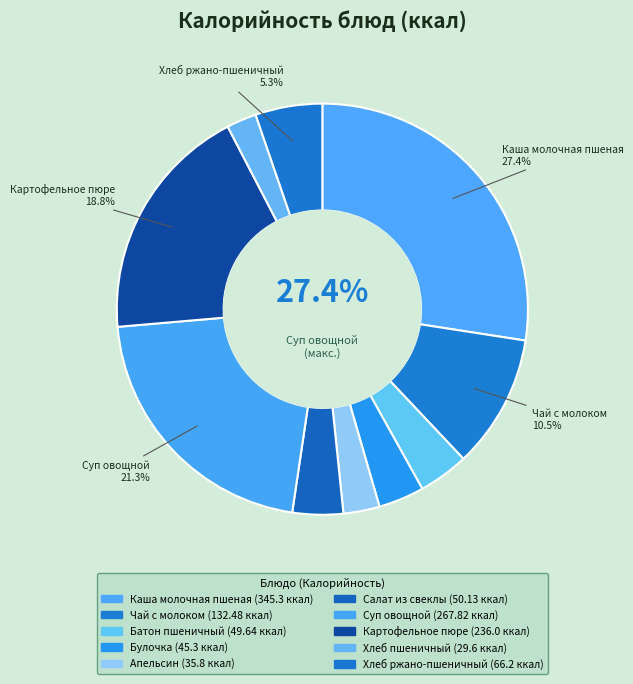

Count the number of slices in the pie.

10